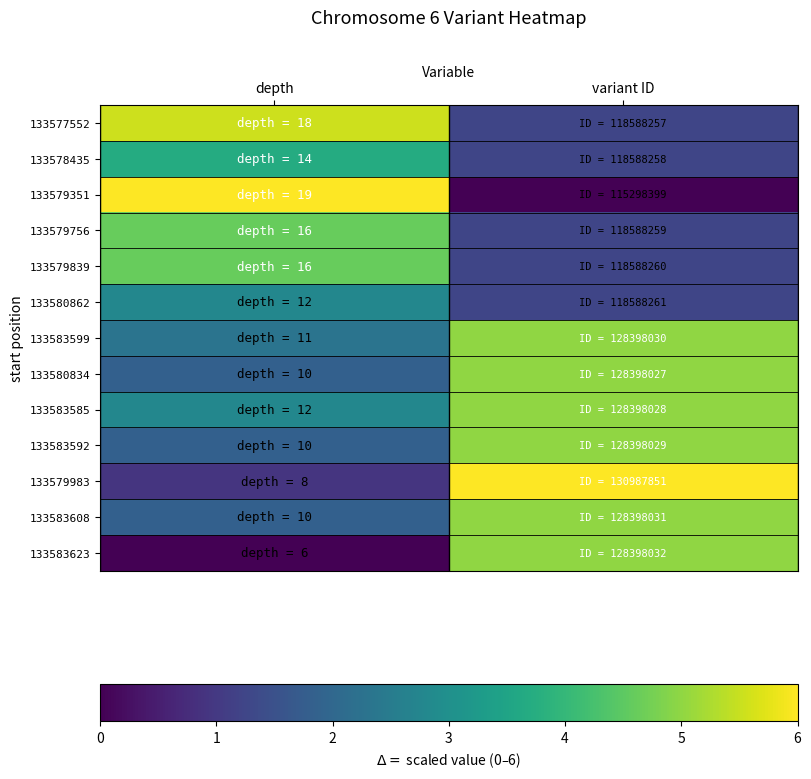

How many distinct data groups are displayed?

13